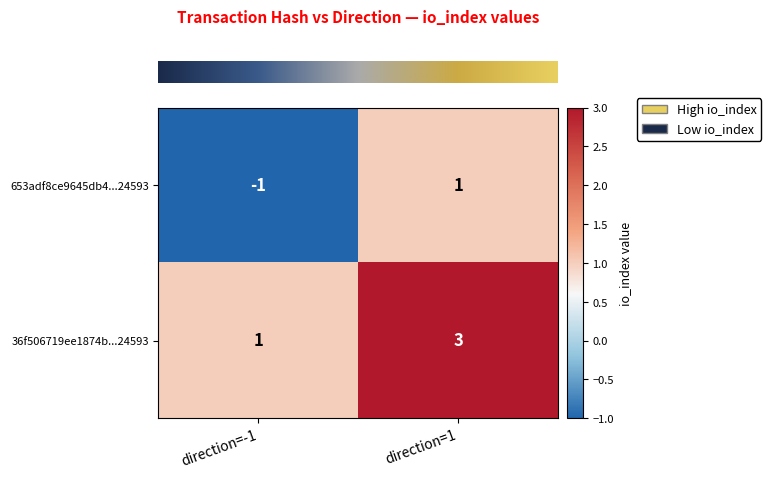

True or false: 36f506719ee1874b...24593 has a value of 2 at direction=1.

False